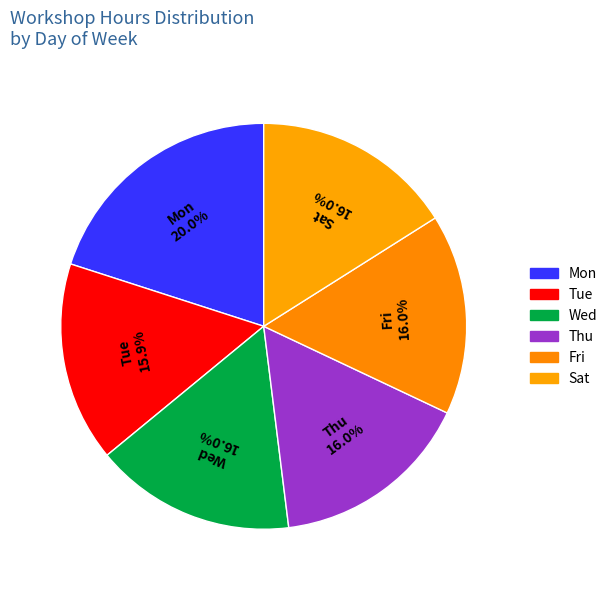

What is the smallest slice in the pie chart?

Tue